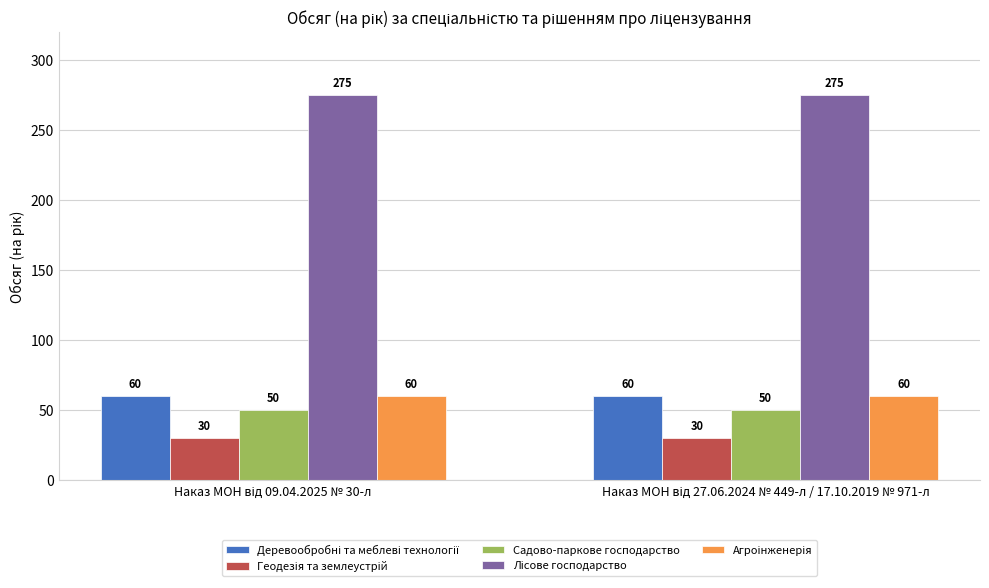

What is the minimum value shown in the chart?

30